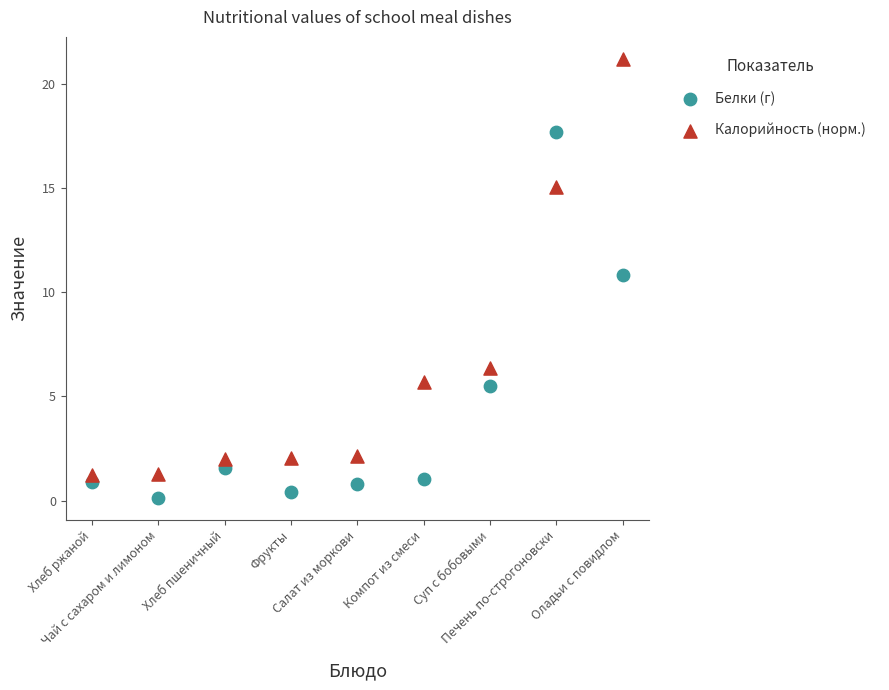

What are all the series names shown in the legend?

Белки (г), Калорийность (норм.)